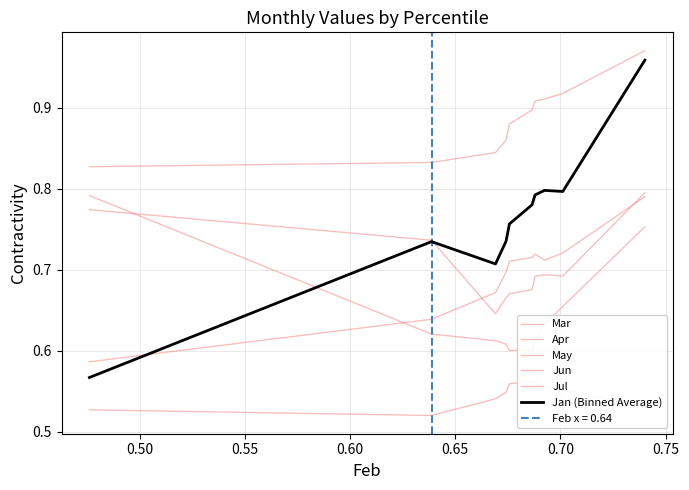

True or false: Mar and Jun intersect in this chart.

False